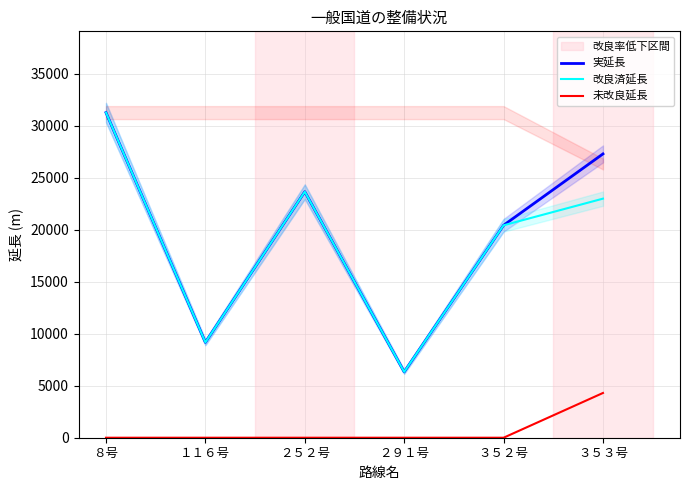

Which series has the widest spread of values?

実延長